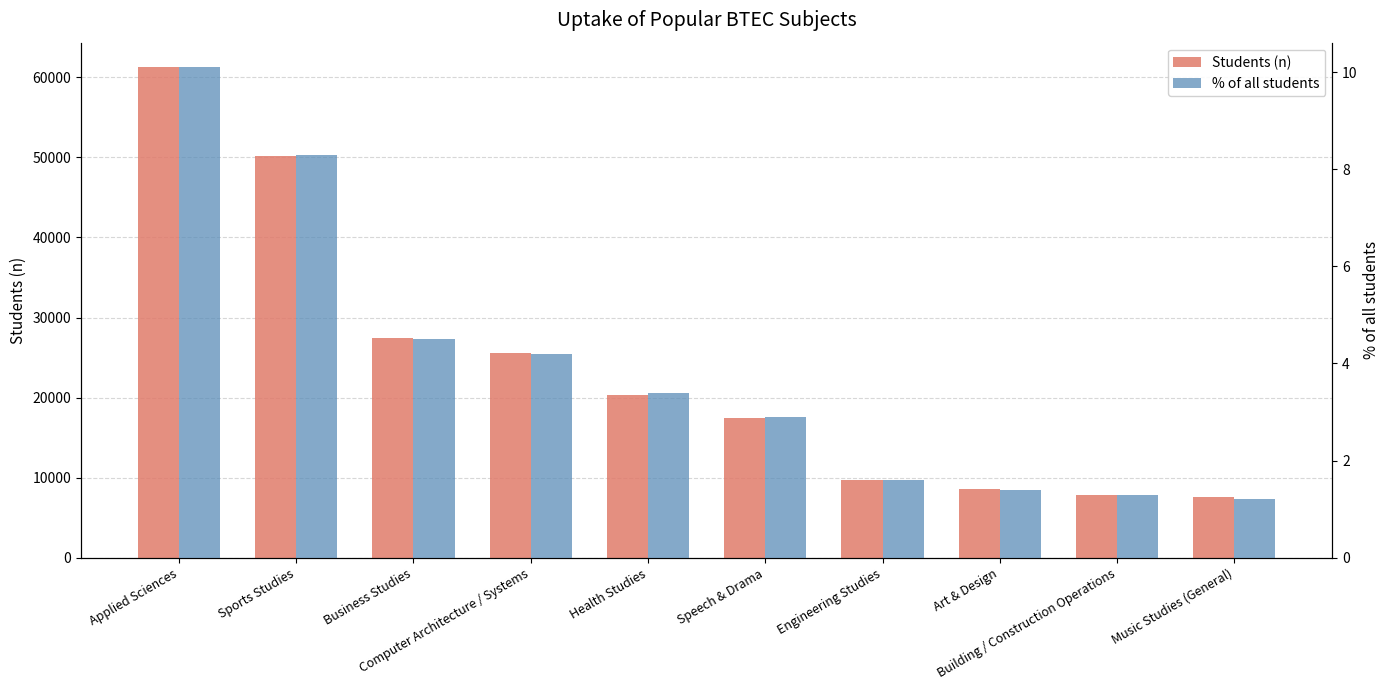

How many groups of bars are there?

10